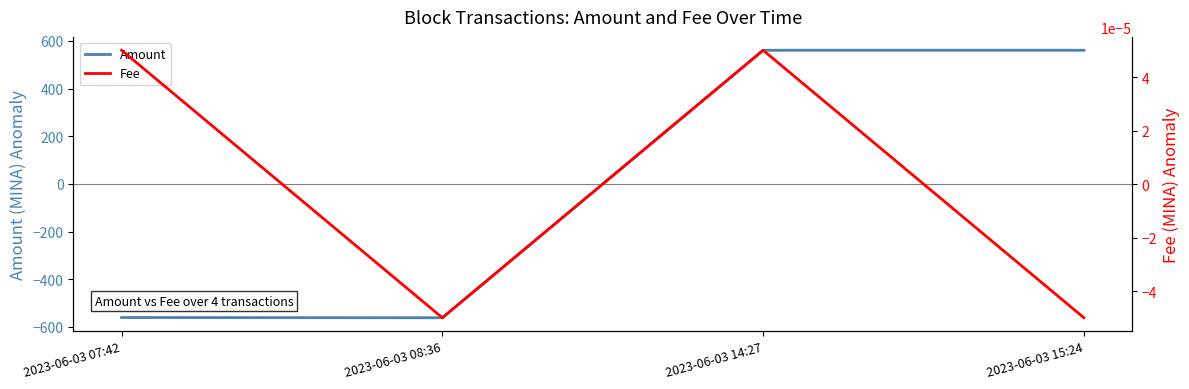

Between 2023-06-03 08:36 and 2023-06-03 07:42, which is larger?

2023-06-03 07:42